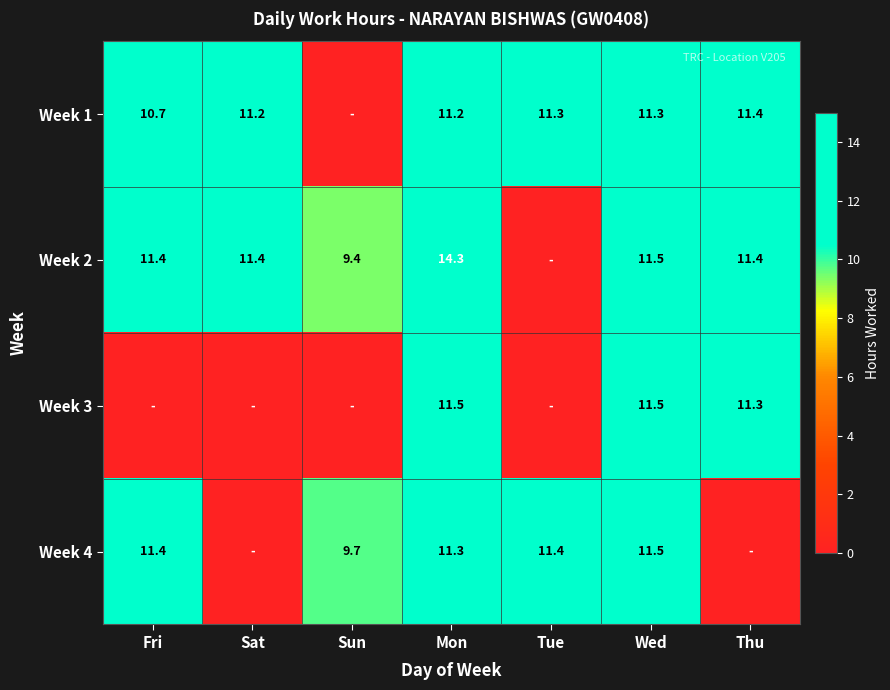

What is the total value across all series at Tue?

22.7